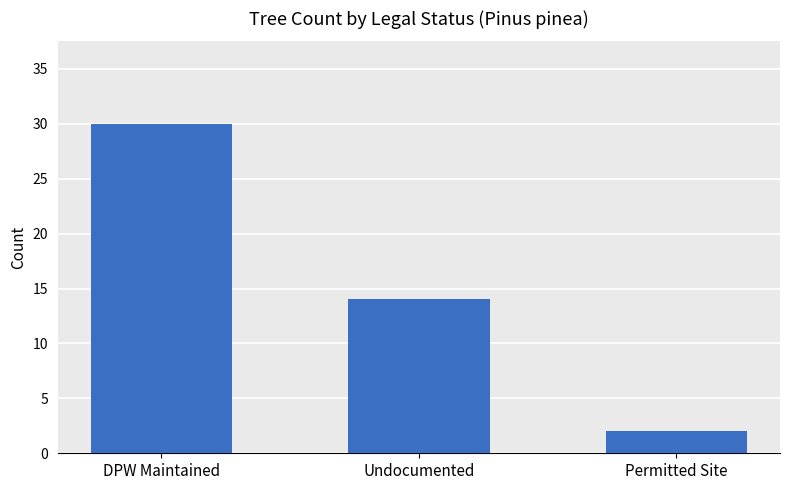

At which label does the data first exceed 14?

DPW Maintained